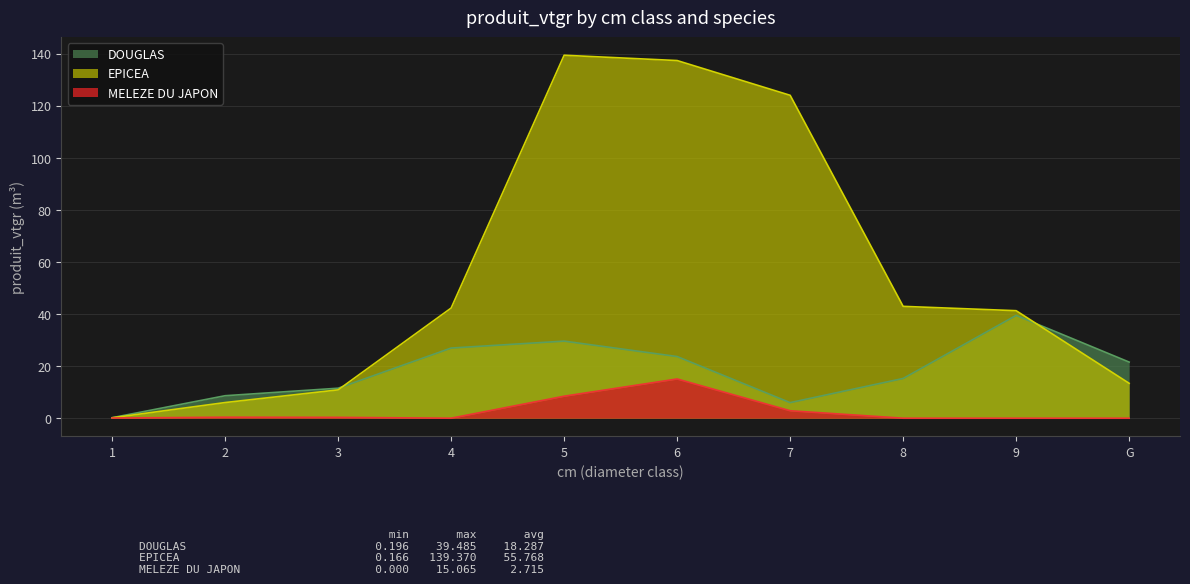

Where does the EPICEA series first go above 42?

4